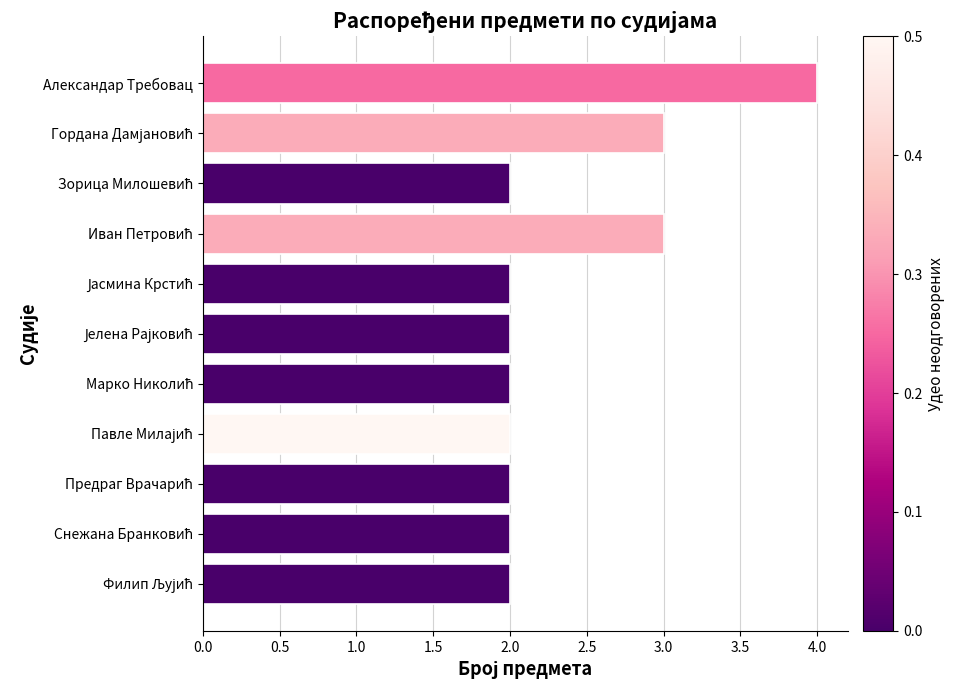

Count the number of categories in the chart.

11